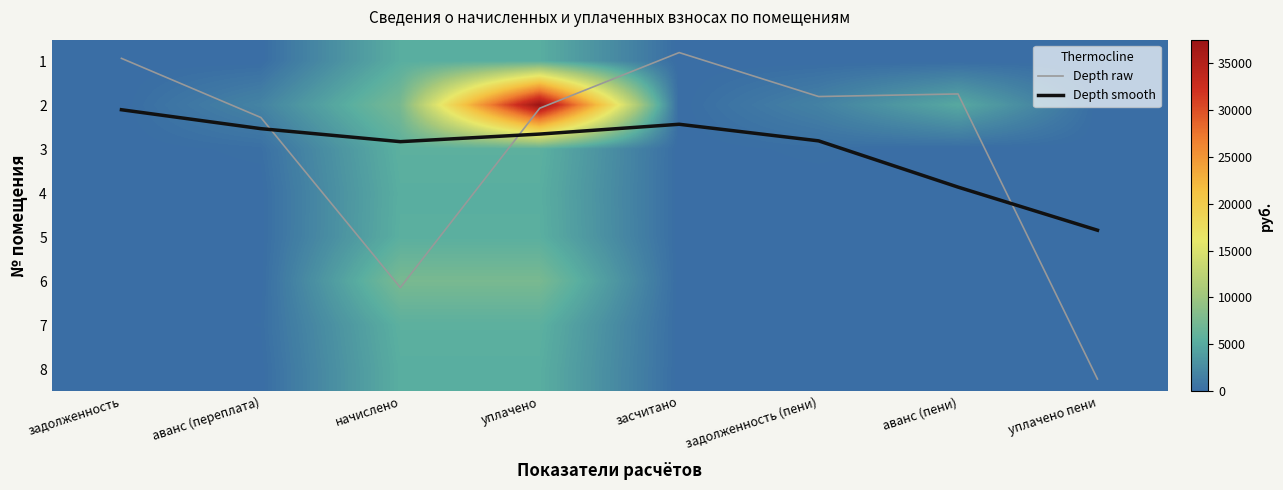

How many categories are shown in the chart?

8